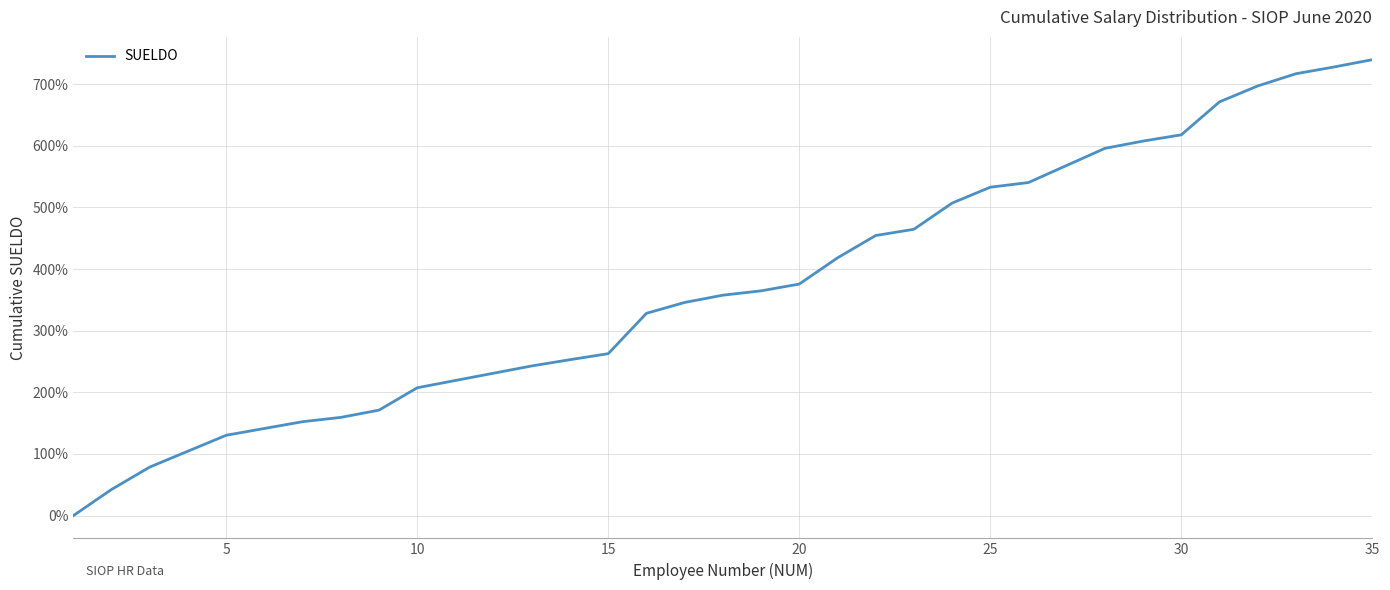

What is the difference between the maximum and minimum values?

739.6